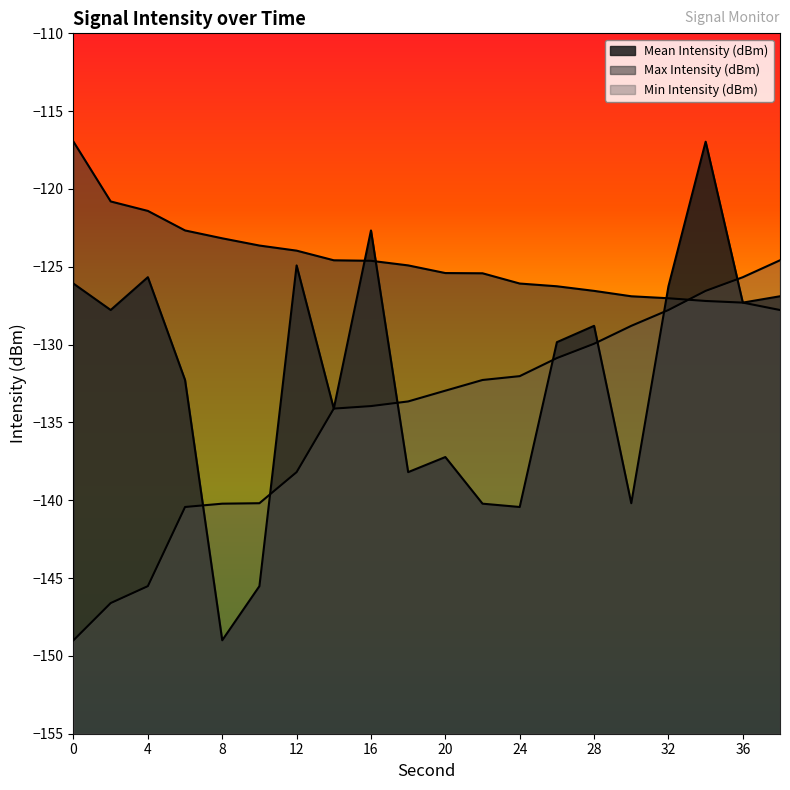

After their last crossing, which series has the higher values: Mean Intensity (dBm) or Min Intensity (dBm)?

Min Intensity (dBm)